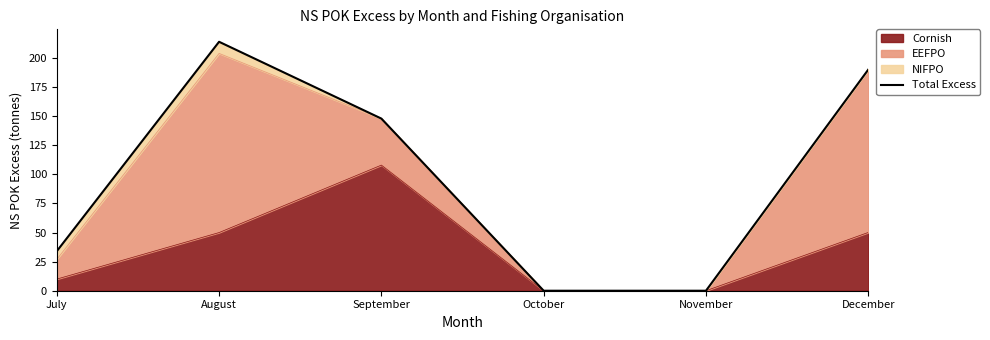

What is the difference between the values at September and October?

148.0